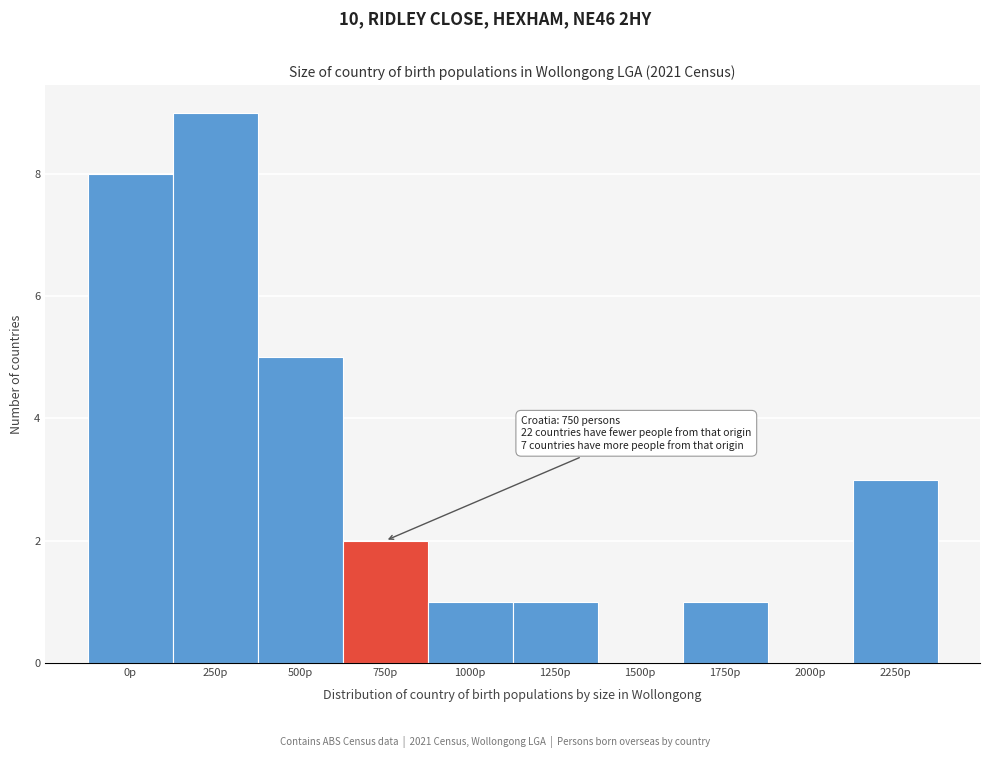

Reading left to right, list all the values displayed in this chart.

0p=8	250p=9	500p=5	750p=2	1000p=1	1250p=1	1500p=0	1750p=1	2000p=0	2250p=3